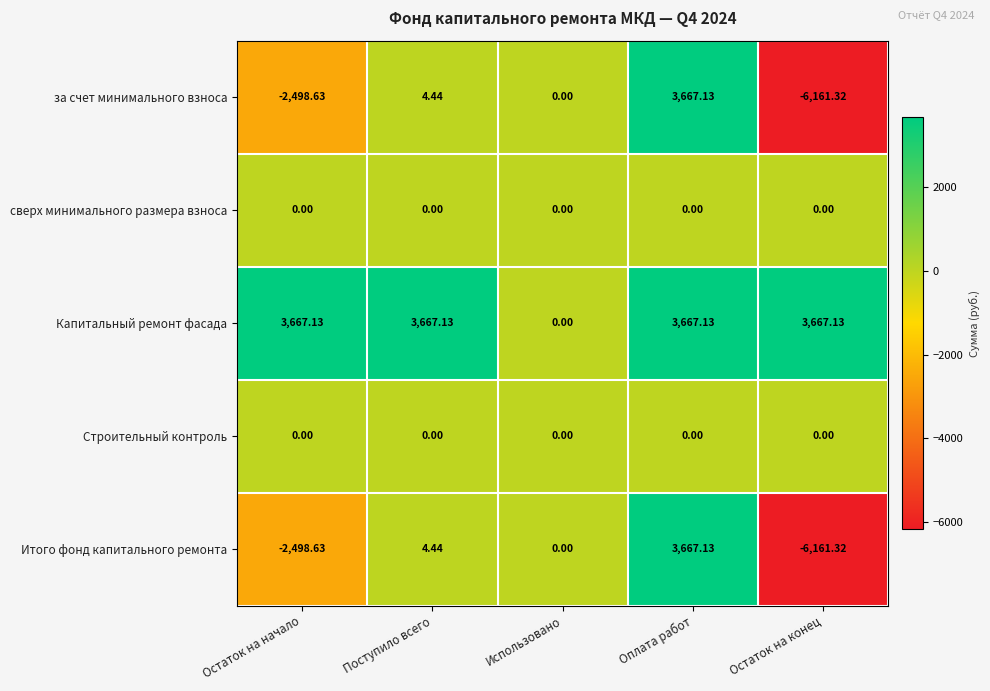

At which category does the chart reach its minimum across all series?

Остаток на конец